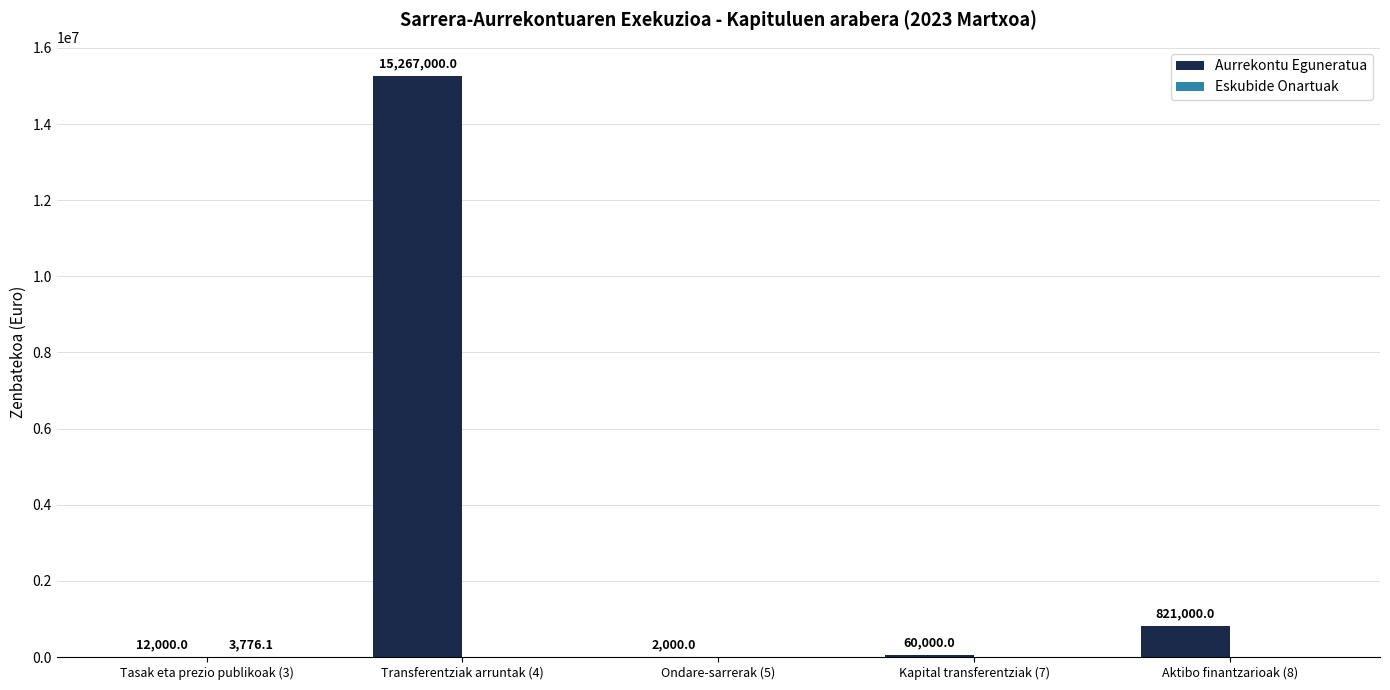

At which category is the sum across all series the highest?

Transferentziak arruntak (4)